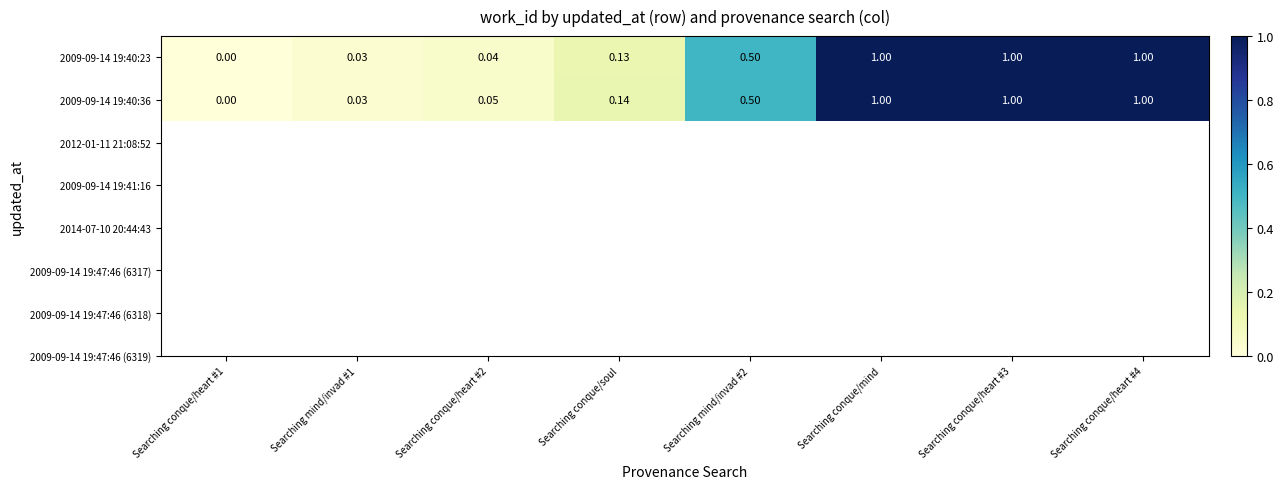

Is the value of 2009-09-14 19:40:23 at Searching mind/invad #2 greater than the value of 2009-09-14 19:40:36 at Searching conque/soul?

Yes